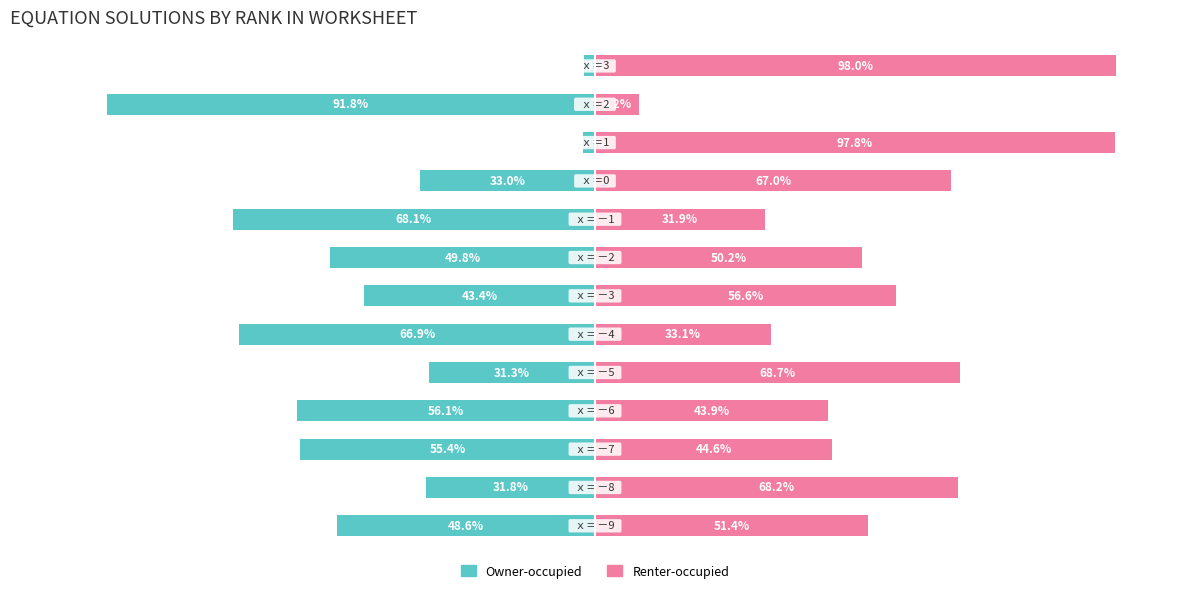

Between 3 and 4, which is larger?

4